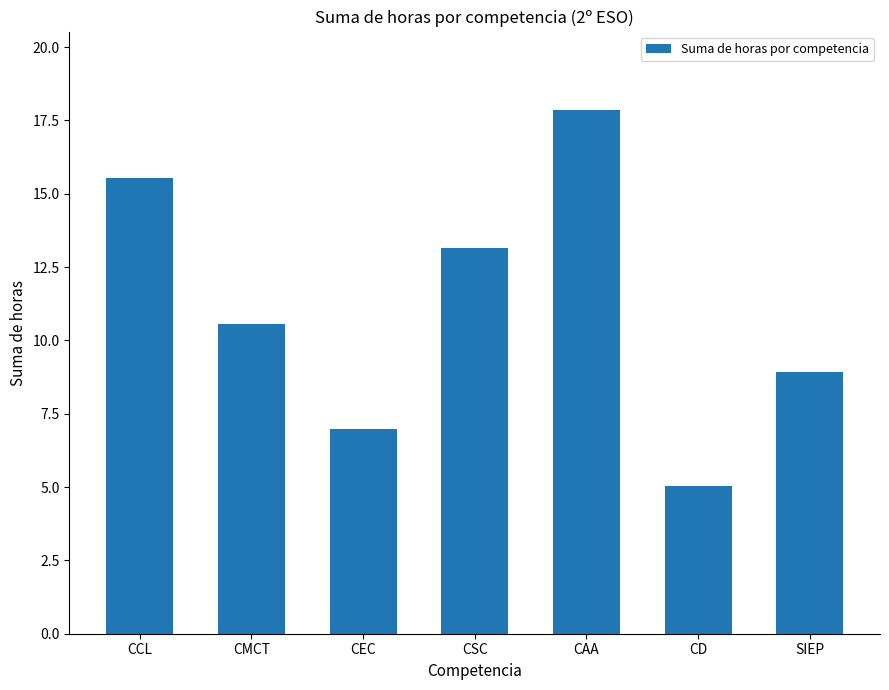

Reading left to right, extract all data points from this chart.

CCL=15.5	CMCT=10.6	CEC=7.0	CSC=13.2	CAA=17.9	CD=5.0	SIEP=8.9